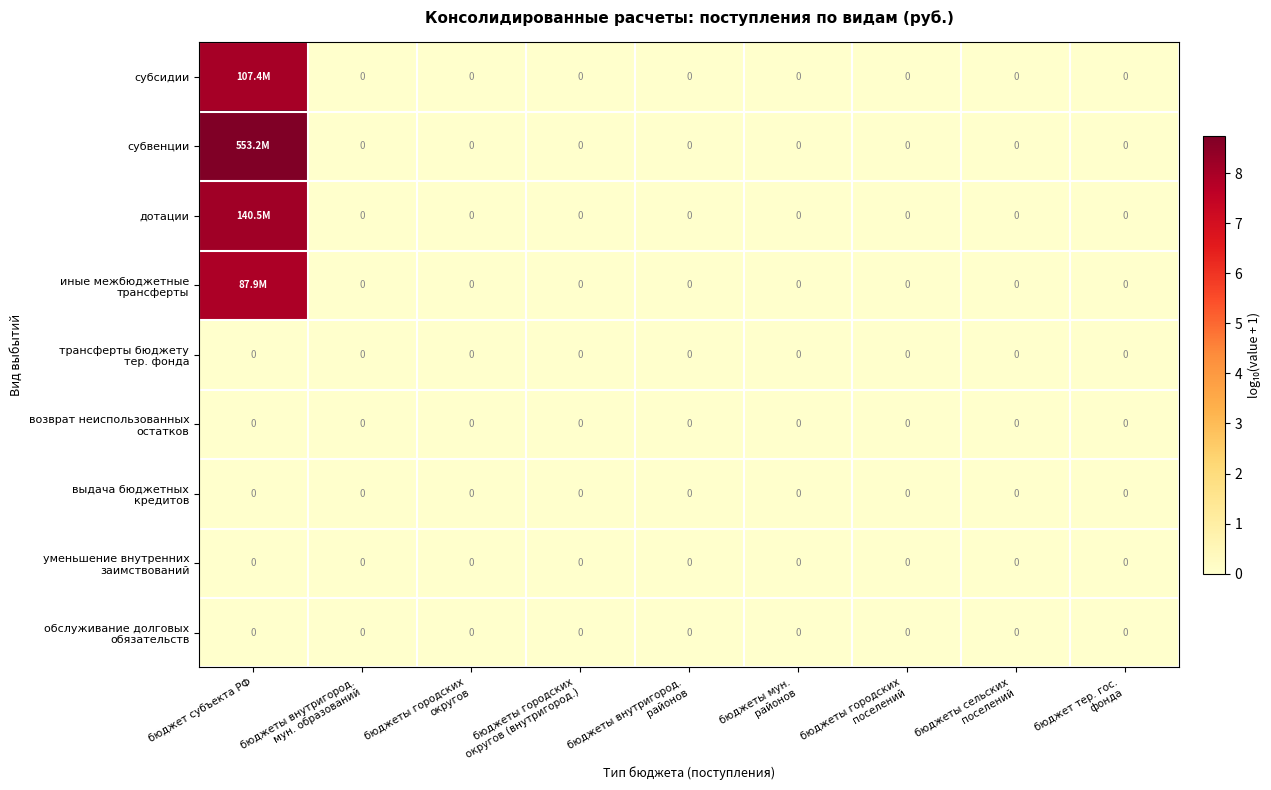

Is the value of возврат неиспользованных остатков at бюджеты городских округов greater than the value of обслуживание долговых обязательств at бюджеты мун. районов?

No